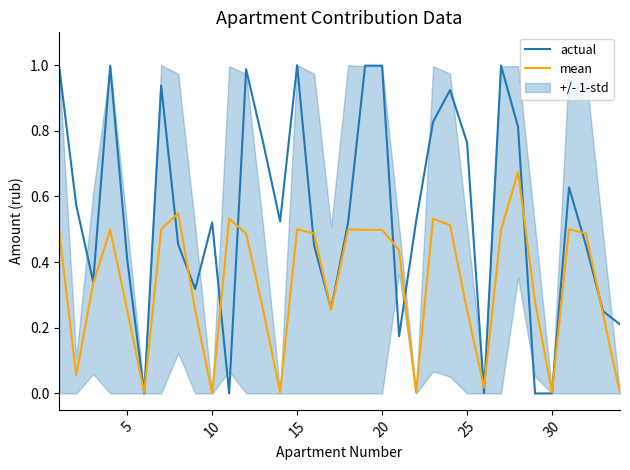

Is it true that actual equals 1.4 at 15?

False